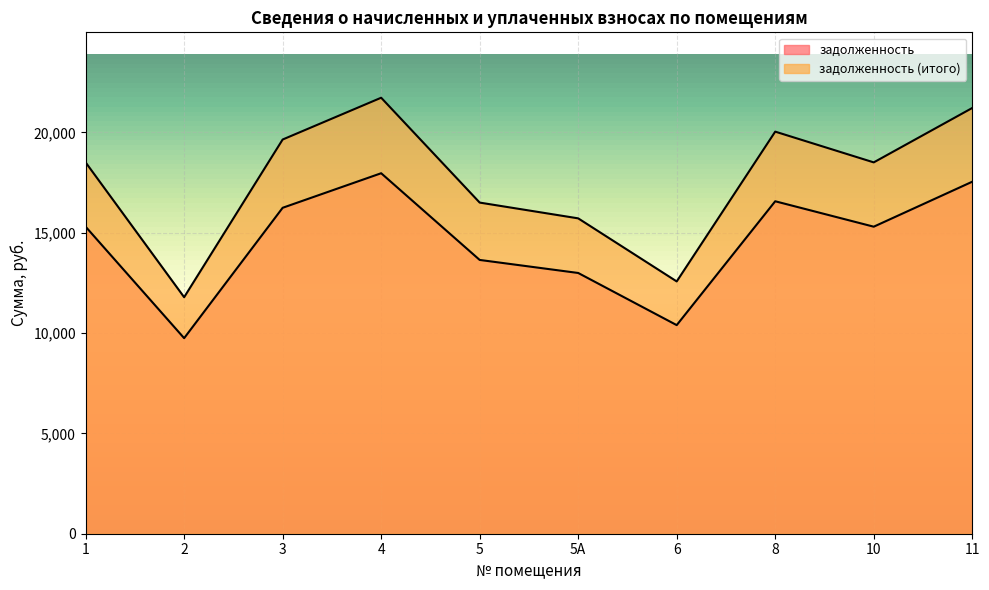

True or false: задолженность and задолженность (итого) cross at least once.

False